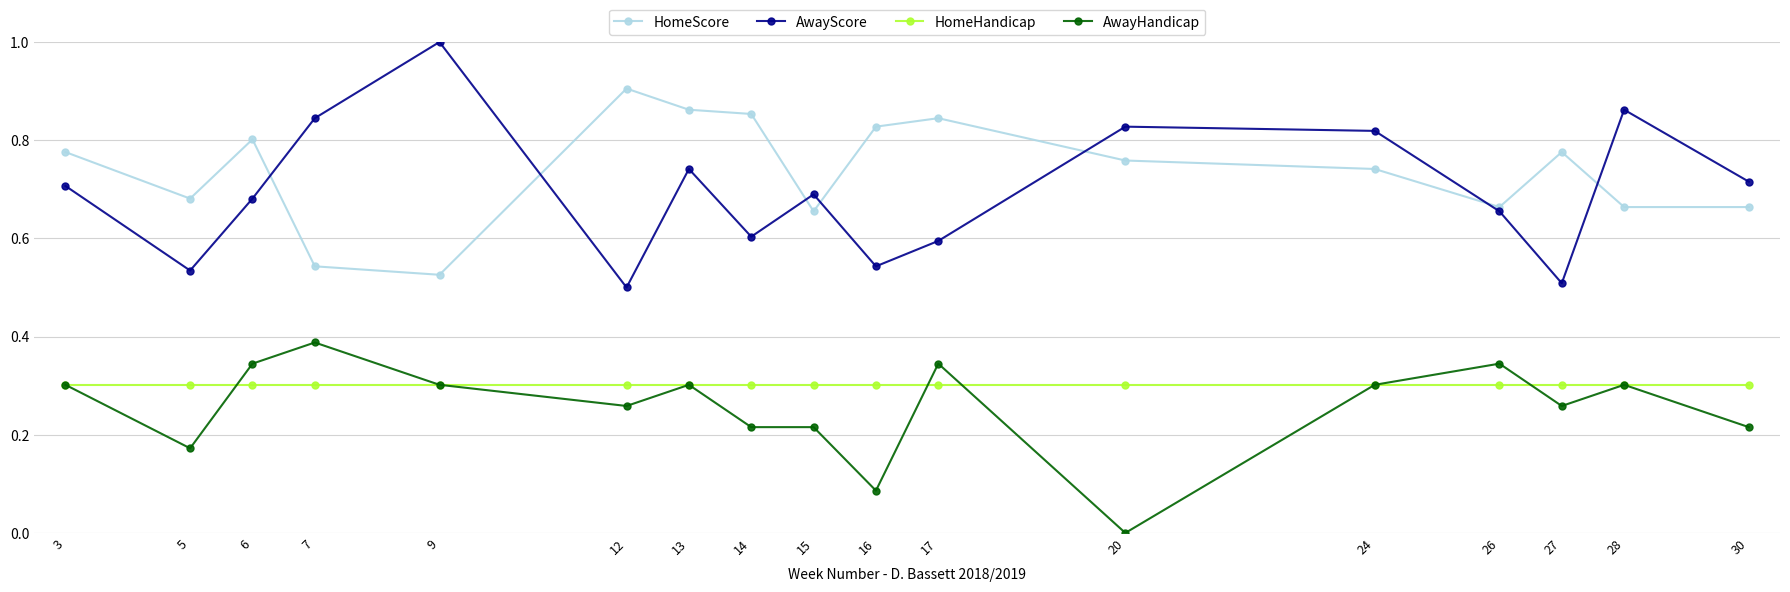

Which series has the largest range (max minus min)?

AwayScore